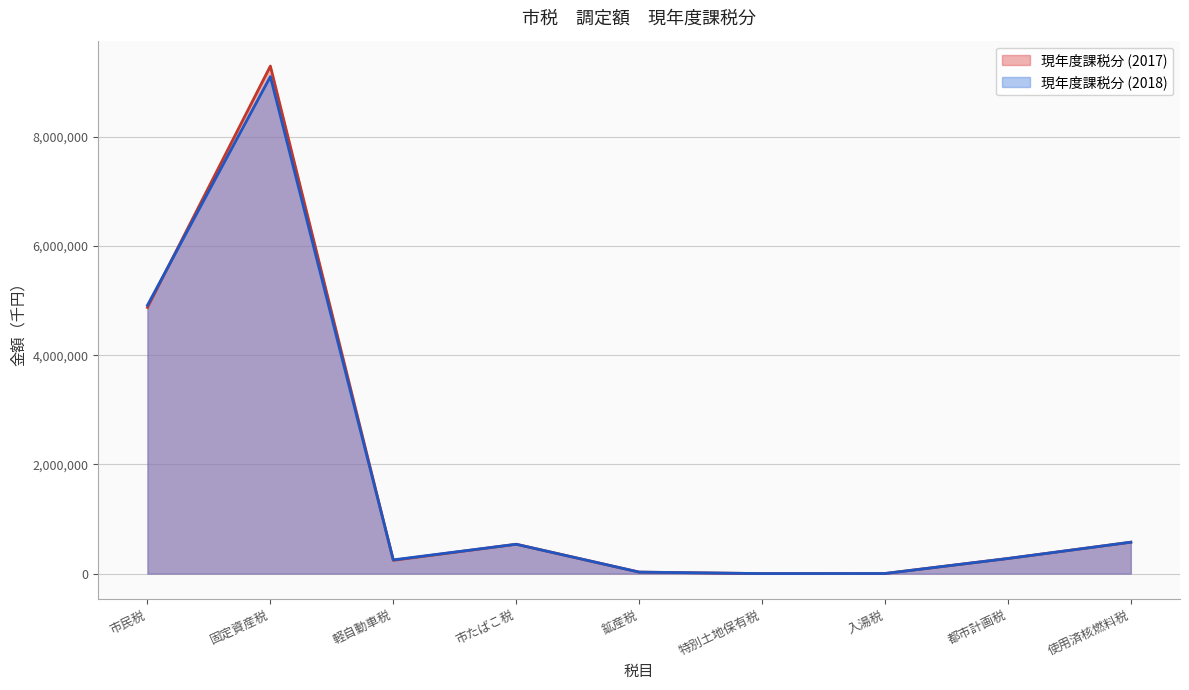

At which category is the sum across all series the highest?

固定資産税